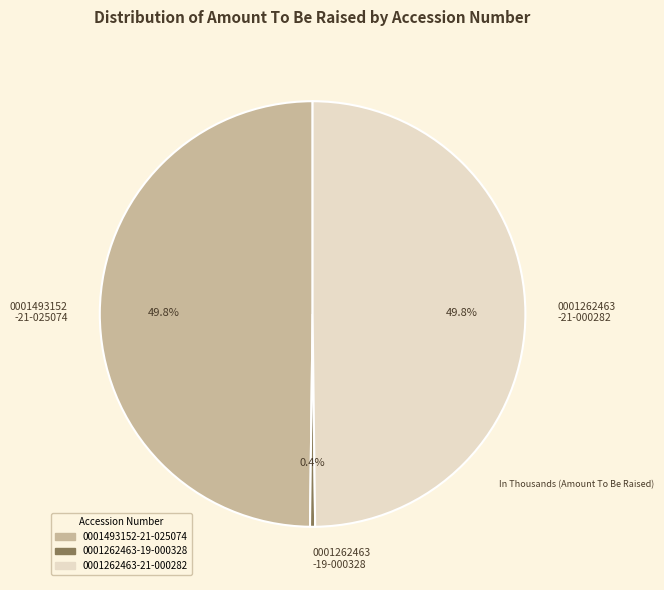

To the nearest percent, what is the difference between the largest and smallest slice percentages?

49%